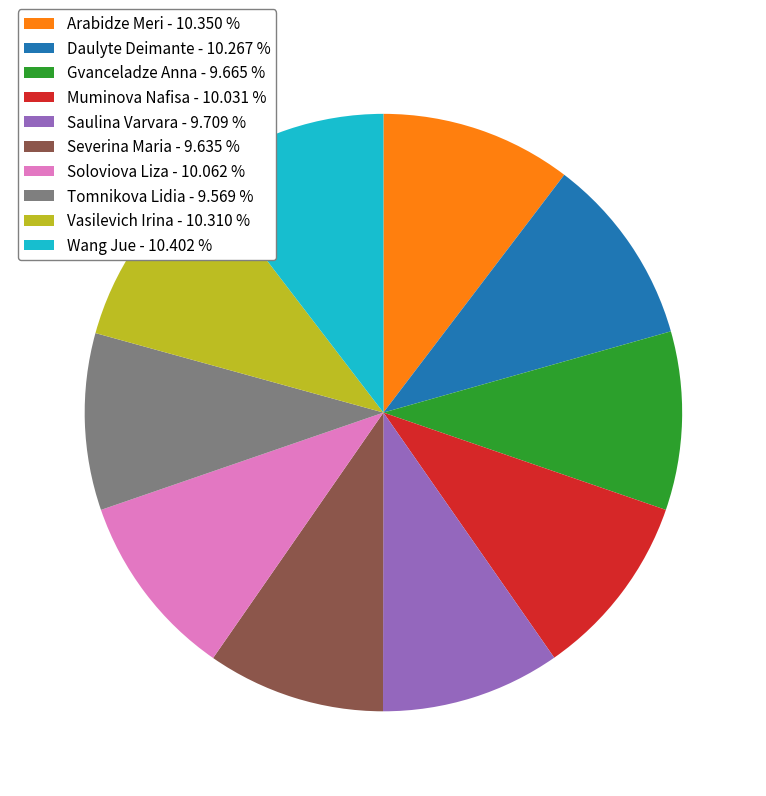

Is it true that Severina Maria is 1% of the pie?

False